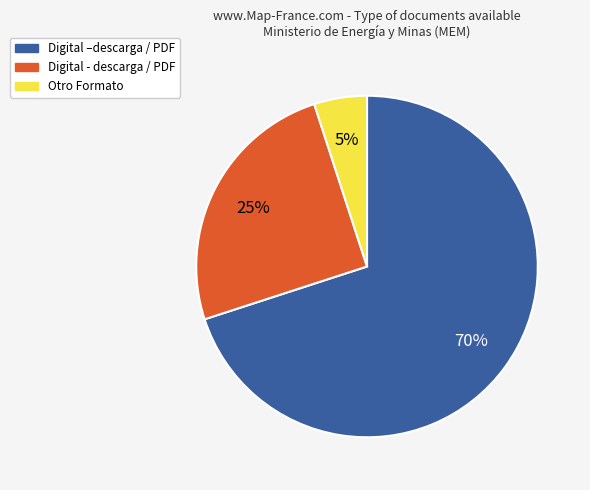

Approximately how many times larger is the value at Digital - descarga / PDF compared to Otro Formato?

5.0